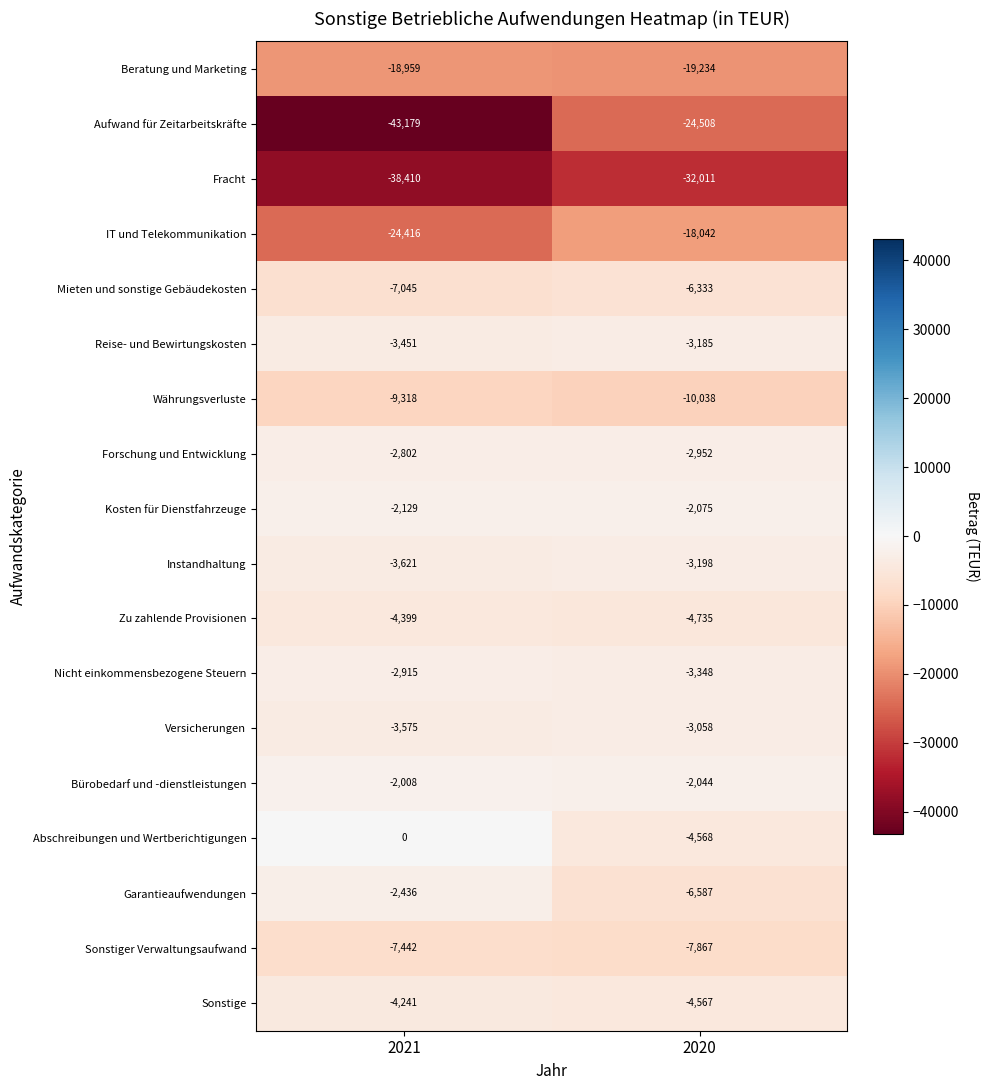

Rank the series at 2020 from highest to lowest value.

Bürobedarf und -dienstleistungen, Kosten für Dienstfahrzeuge, Forschung und Entwicklung, Versicherungen, Reise- und Bewirtungskosten, Instandhaltung, Nicht einkommensbezogene Steuern, Sonstige, Abschreibungen und Wertberichtigungen, Zu zahlende Provisionen, Mieten und sonstige Gebäudekosten, Garantieaufwendungen, Sonstiger Verwaltungsaufwand, Währungsverluste, IT und Telekommunikation, Beratung und Marketing, Aufwand für Zeitarbeitskräfte, Fracht